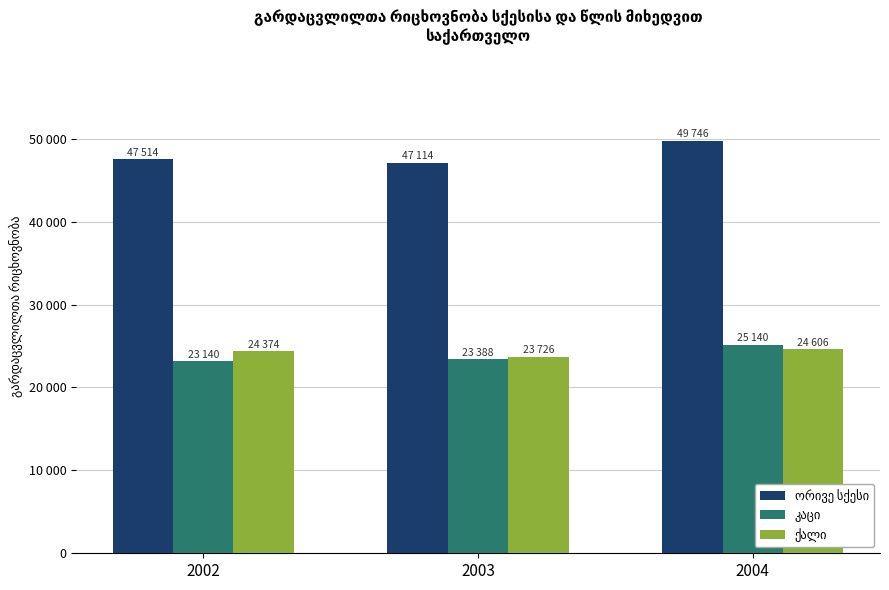

The კაცი series shows 39102 at 2004. True or false?

False